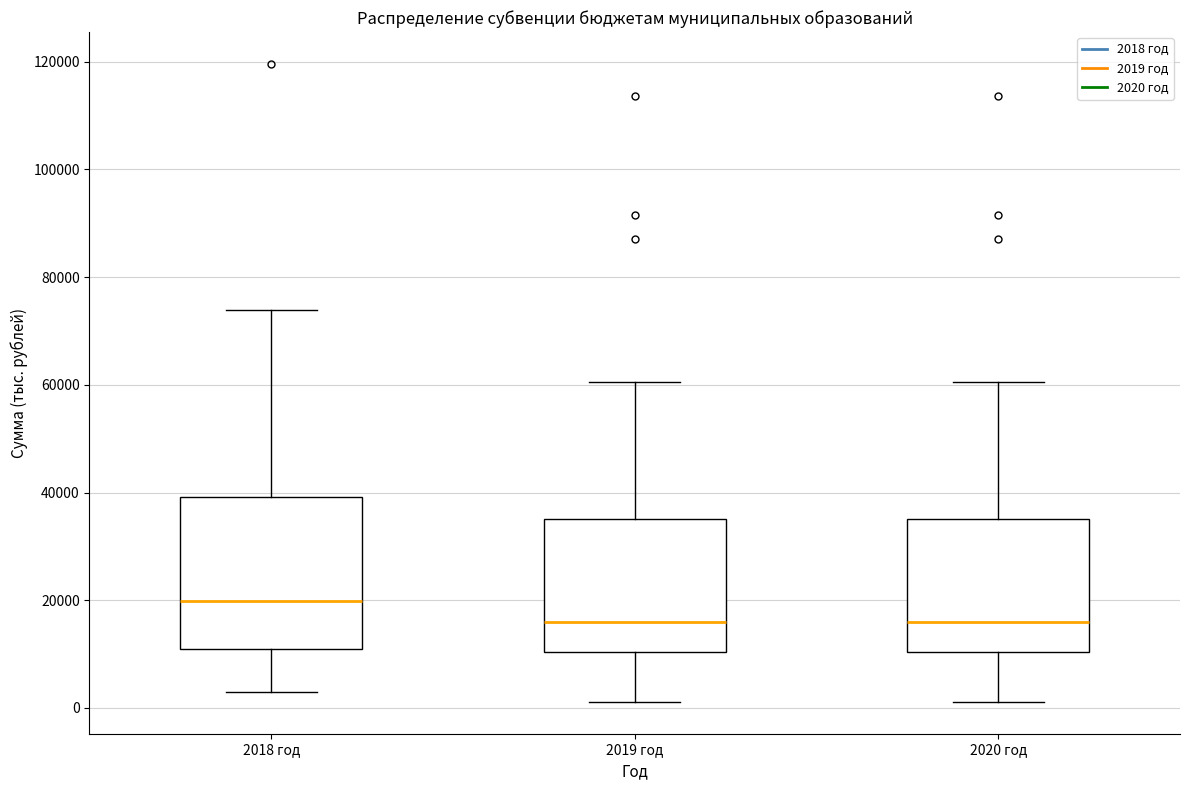

Which box is the tallest, from its lower edge to its upper edge?

2018 год